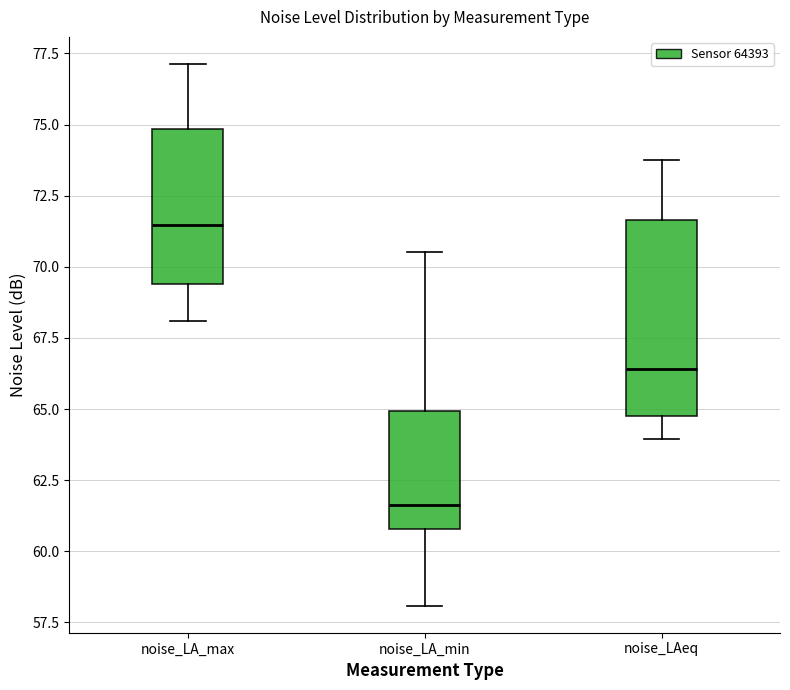

Where is the lower edge of the box for noise_LAeq on the y-axis? The values are not printed on the chart, so give them approximately, as read against the axis.

65.0